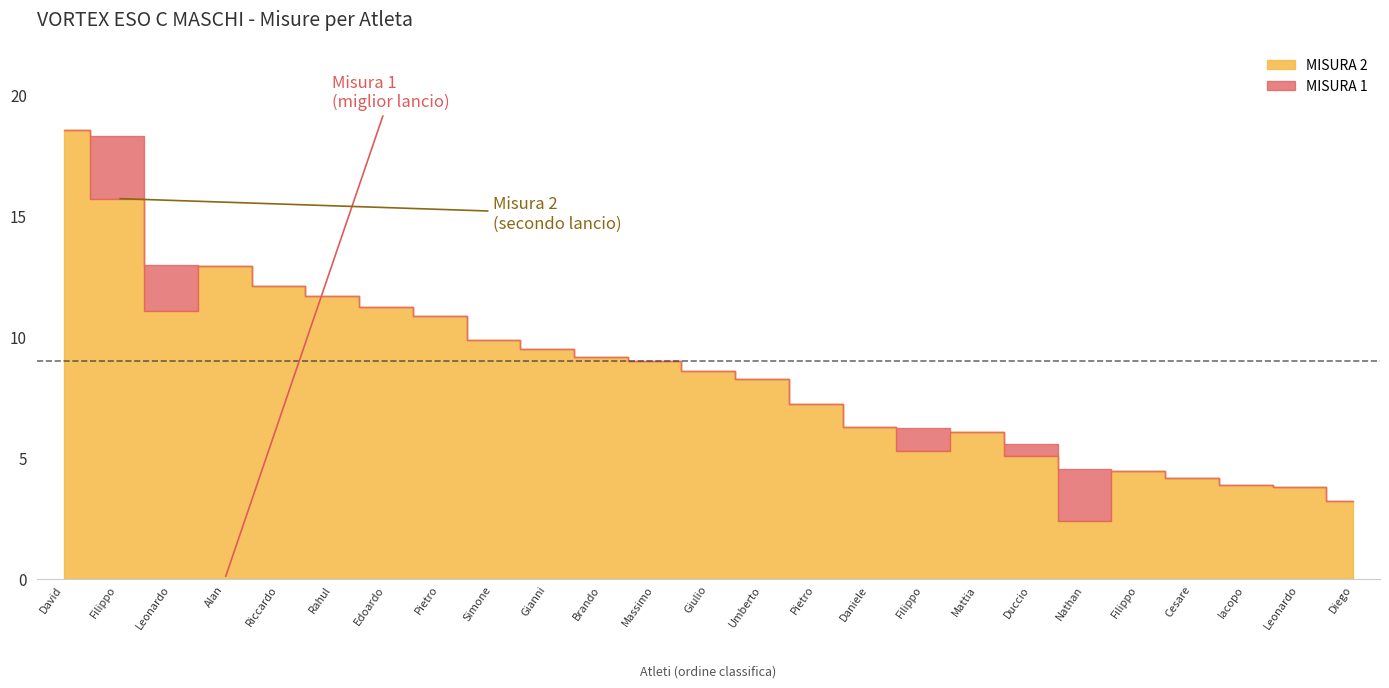

True or false: MISURA 1 and MISURA 2 intersect in this chart.

True